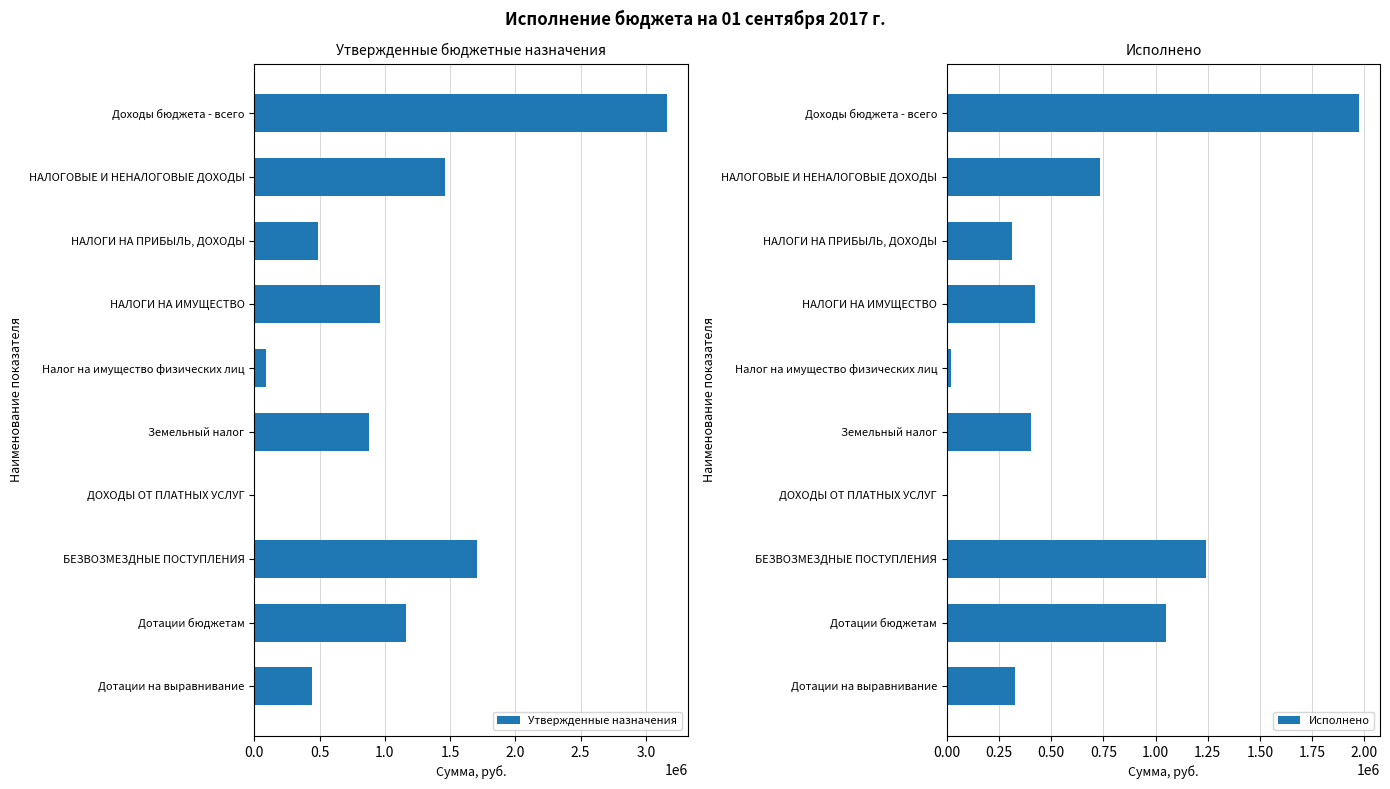

True or false: Утвержденные назначения has a value of 710150 at НАЛОГИ НА ПРИБЫЛЬ, ДОХОДЫ.

False